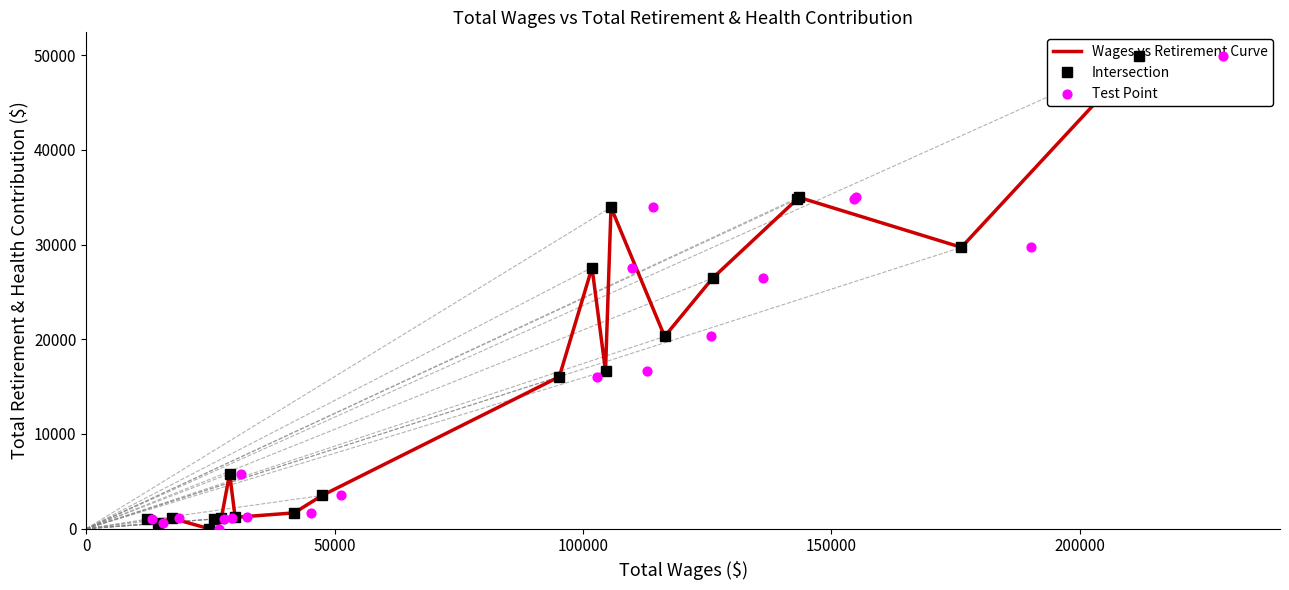

Which series contains the highest Y value?

Wages vs Retirement Curve